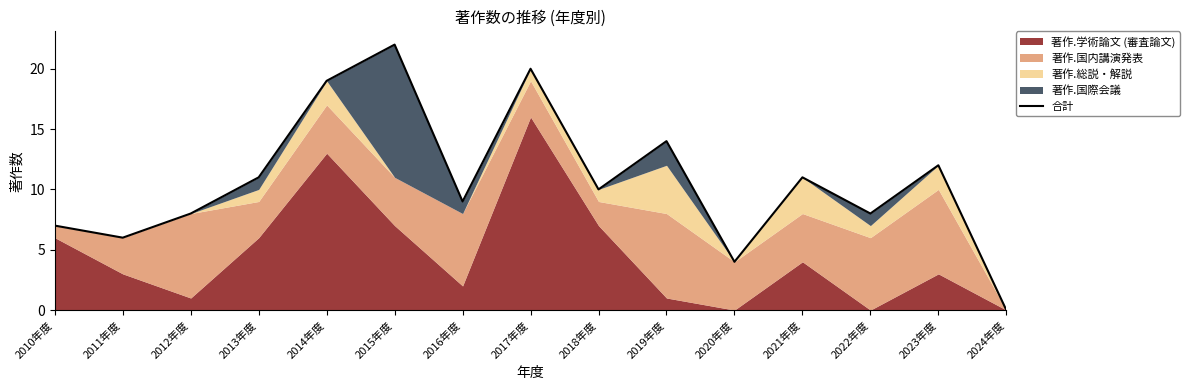

Reading left to right, what are all the values shown in this chart?

2010年度=7	2011年度=6	2012年度=8	2013年度=11	2014年度=19	2015年度=22	2016年度=9	2017年度=20	2018年度=10	2019年度=14	2020年度=4	2021年度=11	2022年度=8	2023年度=12	2024年度=0